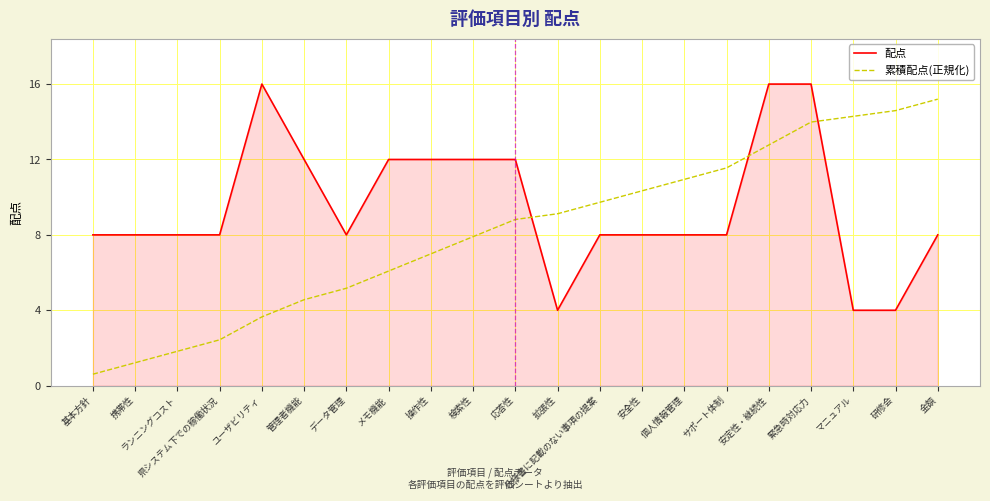

What is the spread (max minus min) of values at 拡張性?

5.1